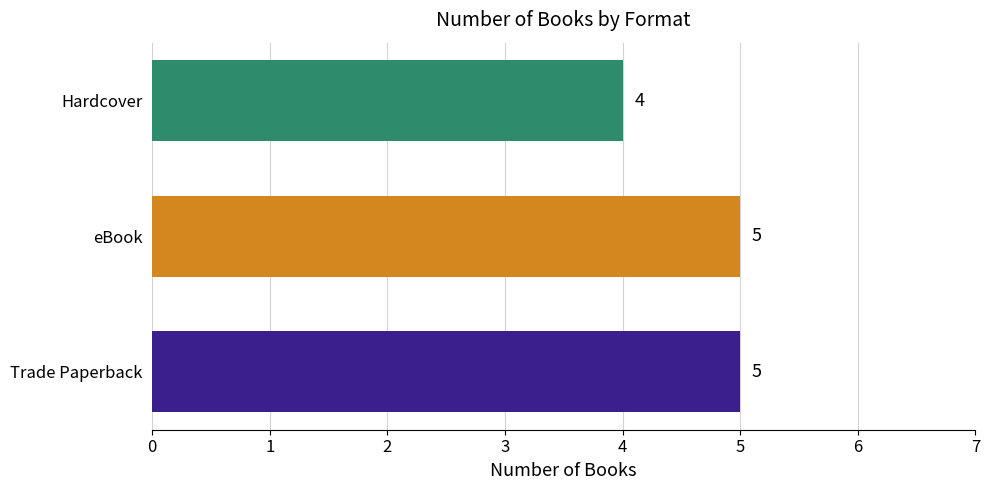

True or false: the data shows 5 at Trade Paperback.

True